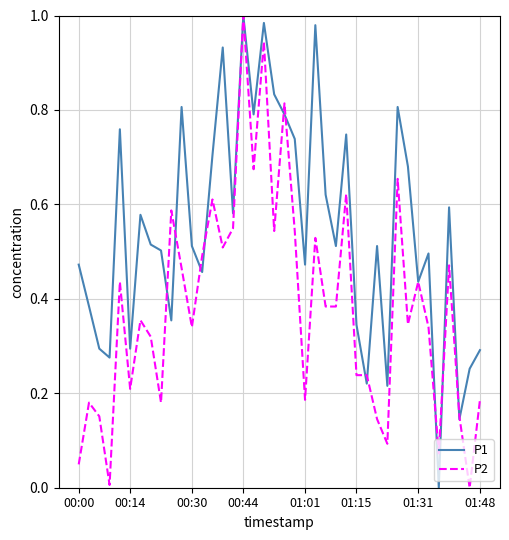

List the series in order of their overall mean, lowest first.

P2, P1